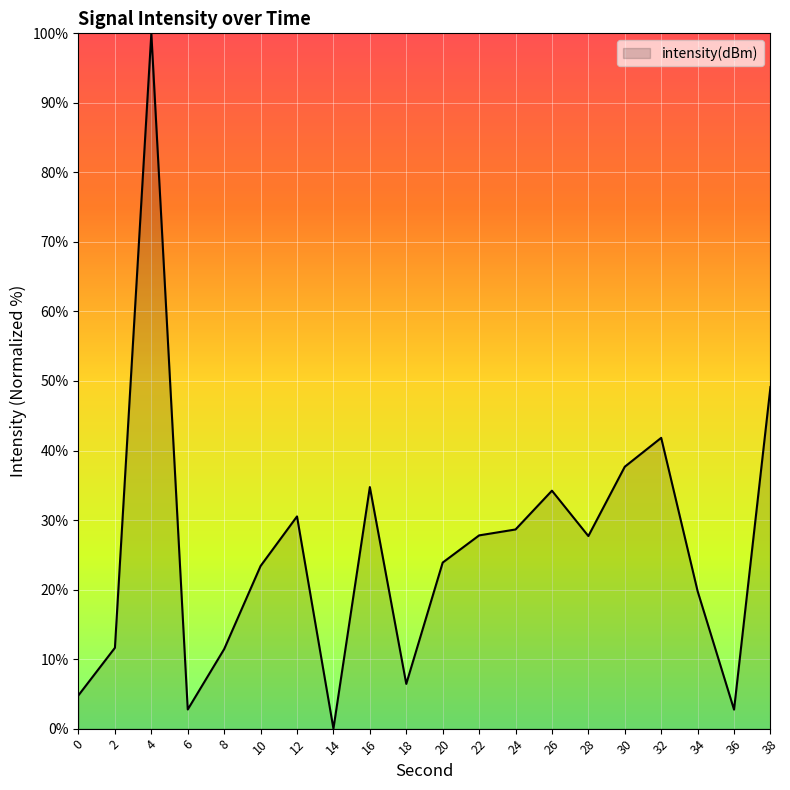

What is the difference between the values at 14 and 38?

49.1